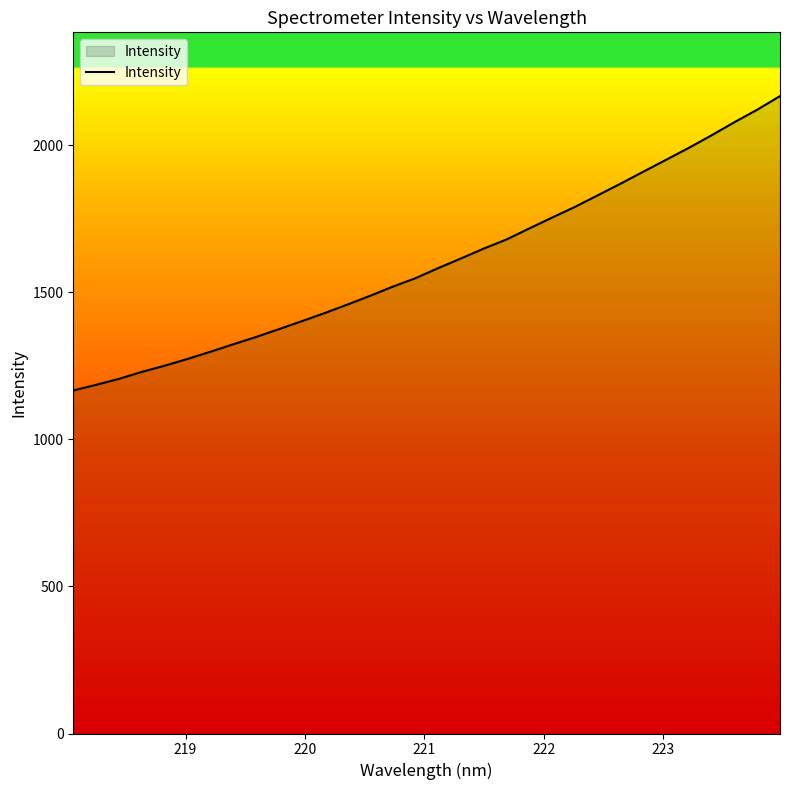

What is the smallest value displayed?

1166.1